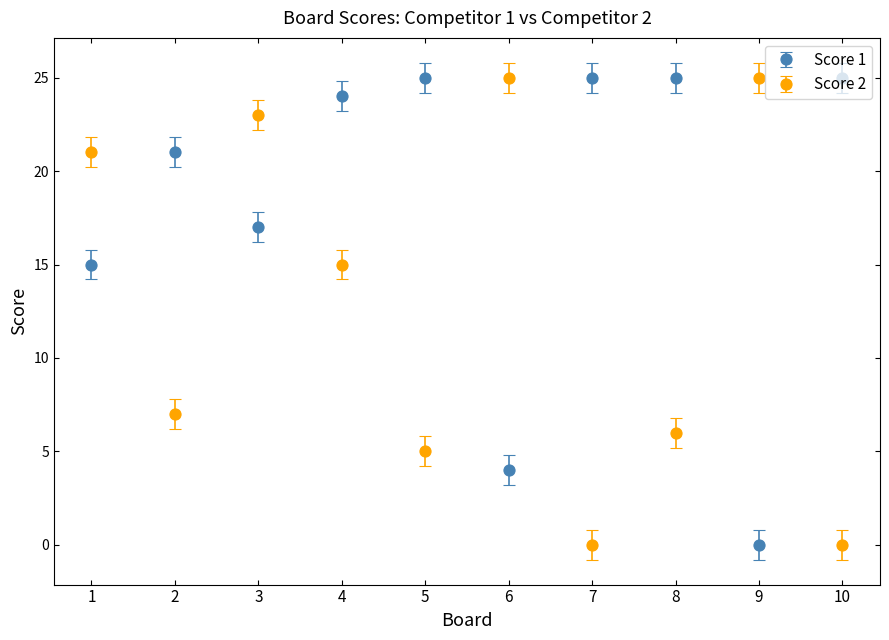

What are all the series names shown in the legend?

Score 1, Score 2